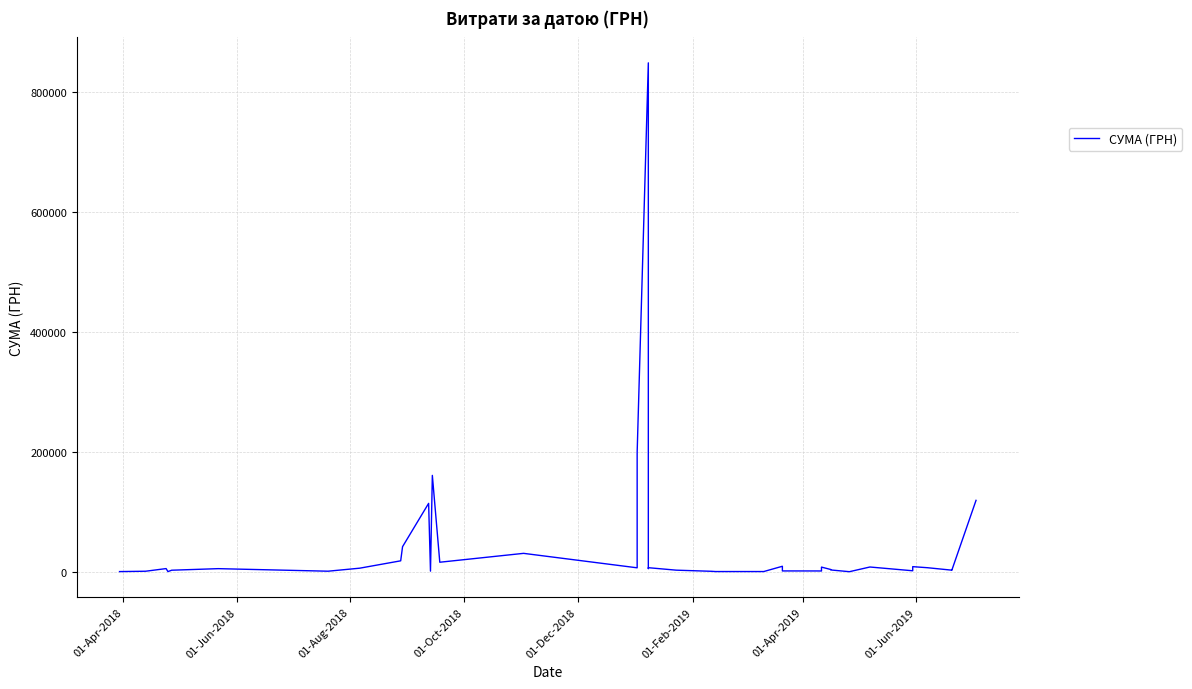

What is the maximum value shown in the chart?

847922.9